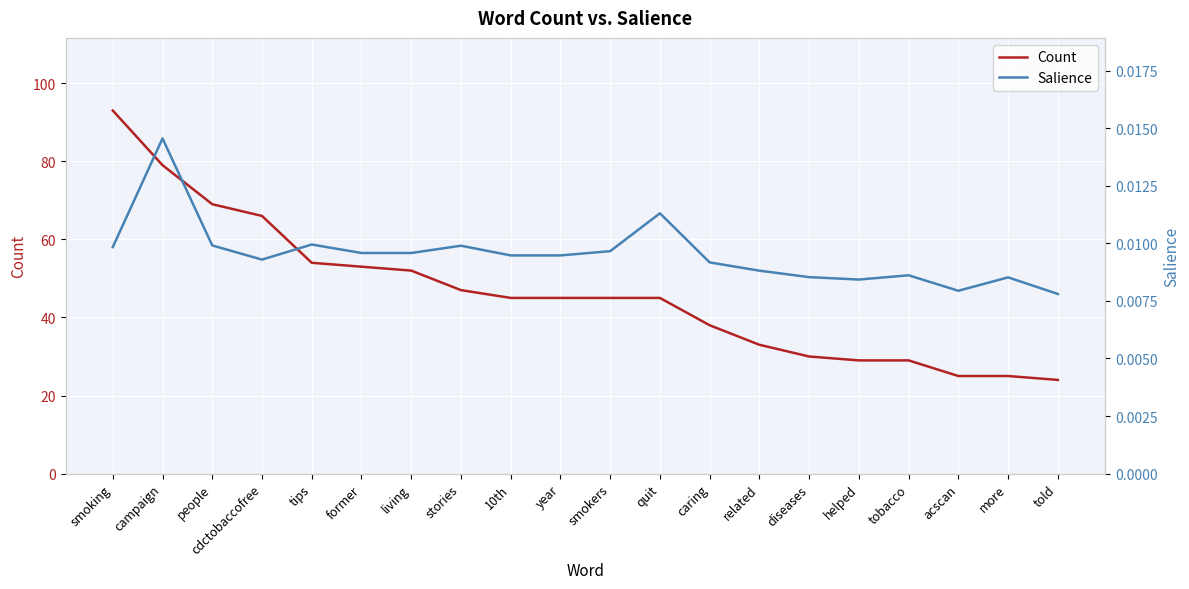

What is the spread (max minus min) of values at related?

33.0